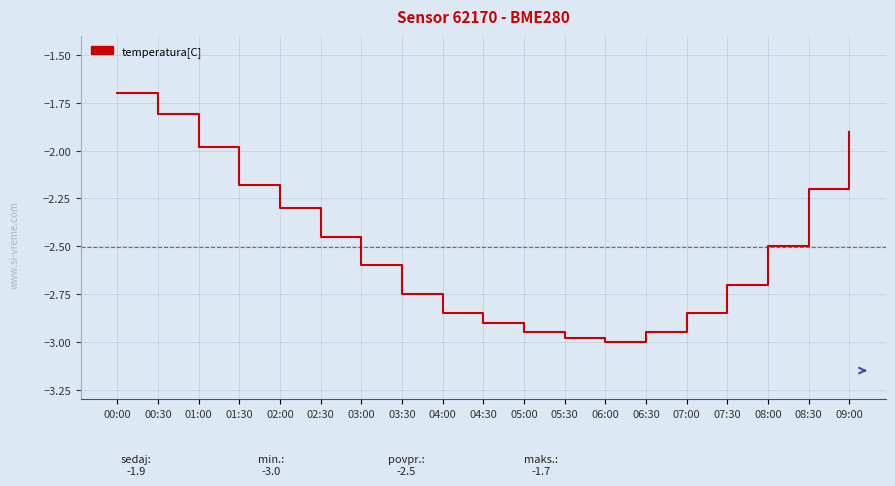

Which has a higher value, 04:00 or 05:30?

04:00